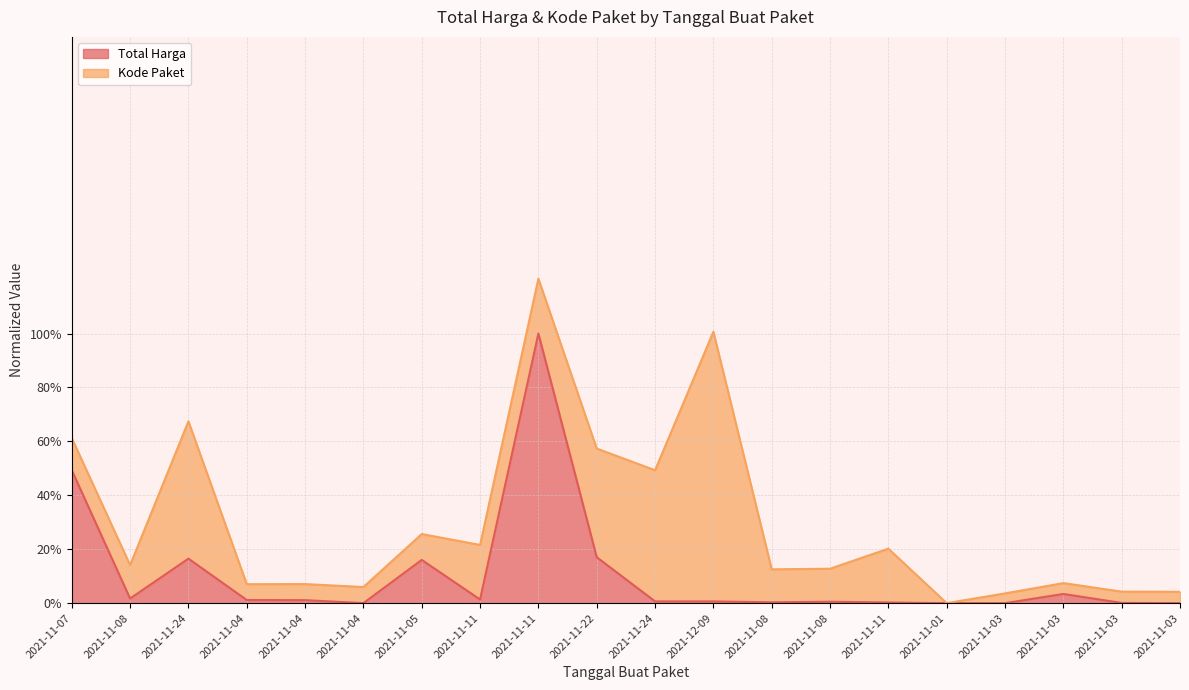

Rank the categories by value from lowest to highest.

2021-11-03, 2021-11-03, 2021-11-01, 2021-11-04, 2021-11-03, 2021-11-11, 2021-11-08, 2021-11-08, 2021-12-09, 2021-11-24, 2021-11-04, 2021-11-04, 2021-11-11, 2021-11-08, 2021-11-03, 2021-11-05, 2021-11-24, 2021-11-22, 2021-11-07, 2021-11-11